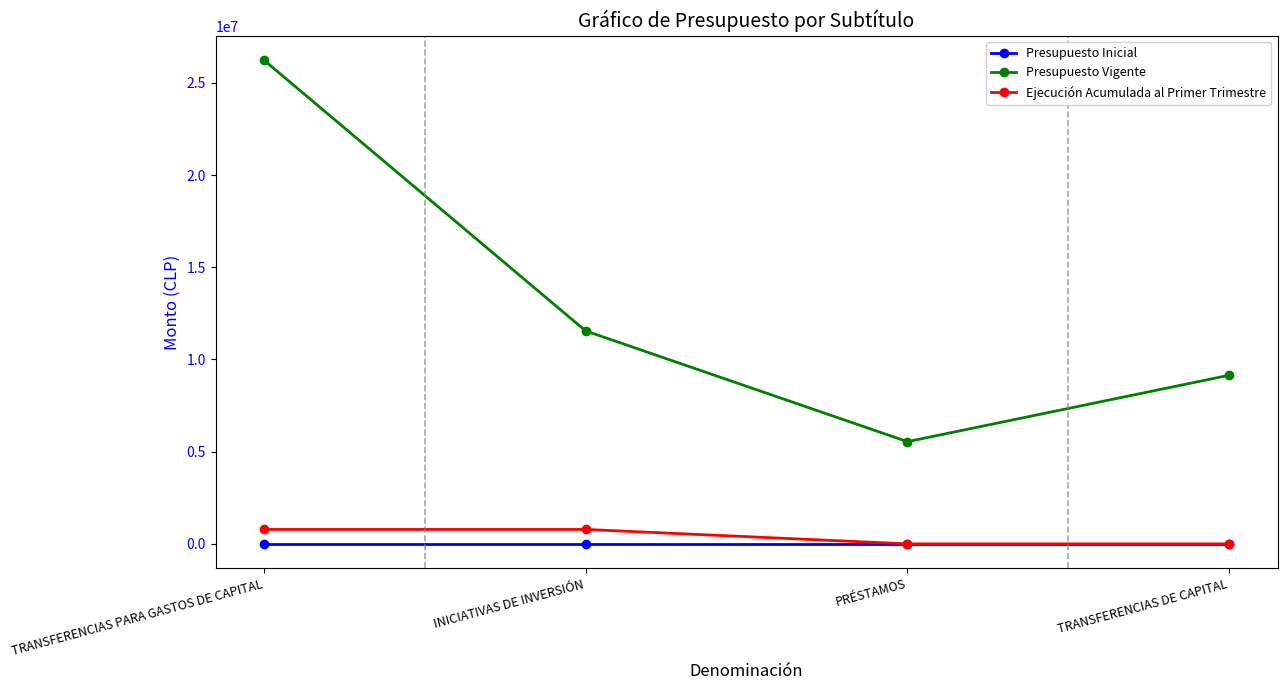

Which series changed the most between INICIATIVAS DE INVERSIÓN and TRANSFERENCIAS DE CAPITAL?

Presupuesto Vigente